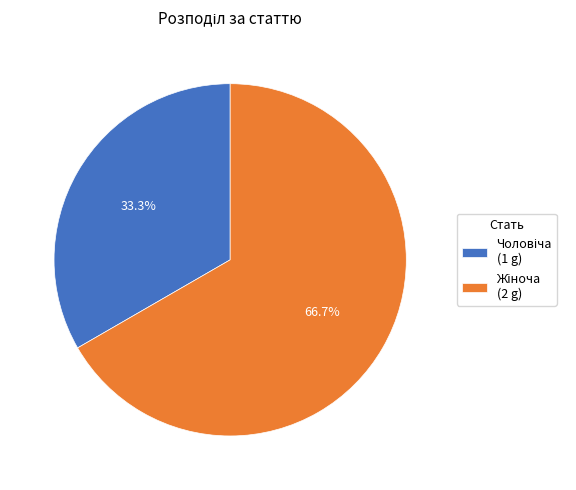

Is there a majority slice in this chart?

Yes